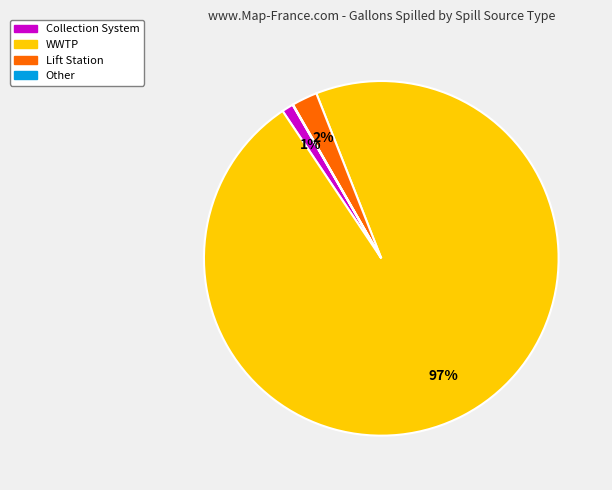

Is there any slice that represents more than half of the pie?

Yes